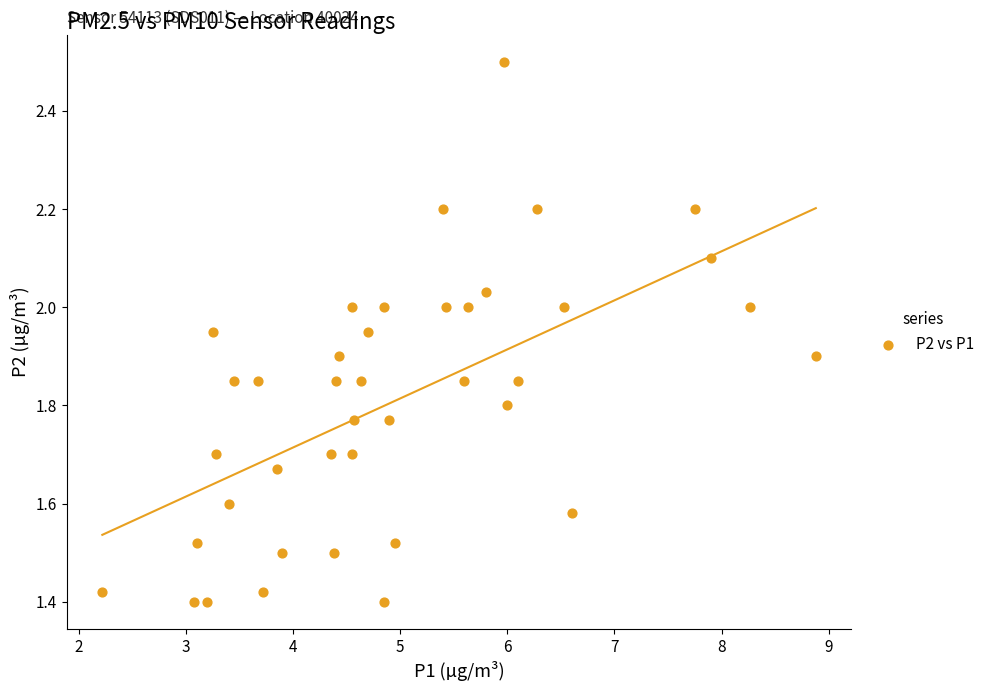

What is the range of X values (max minus min)?

6.7